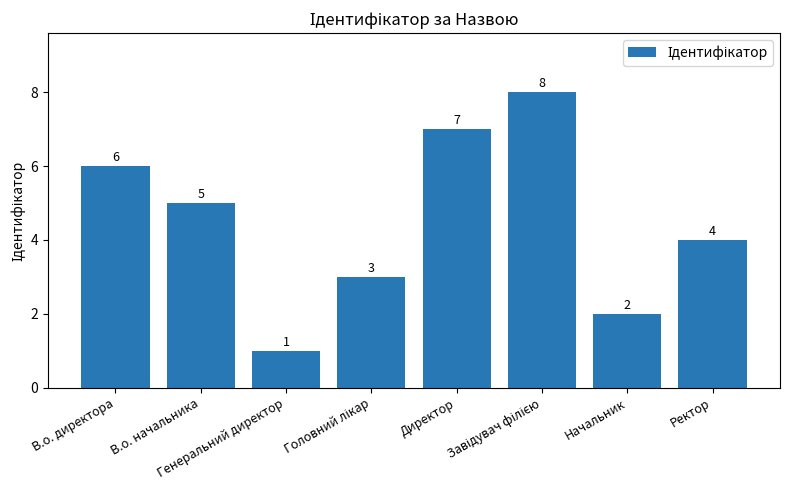

Which label corresponds to the smallest value in the chart?

Генеральний директор